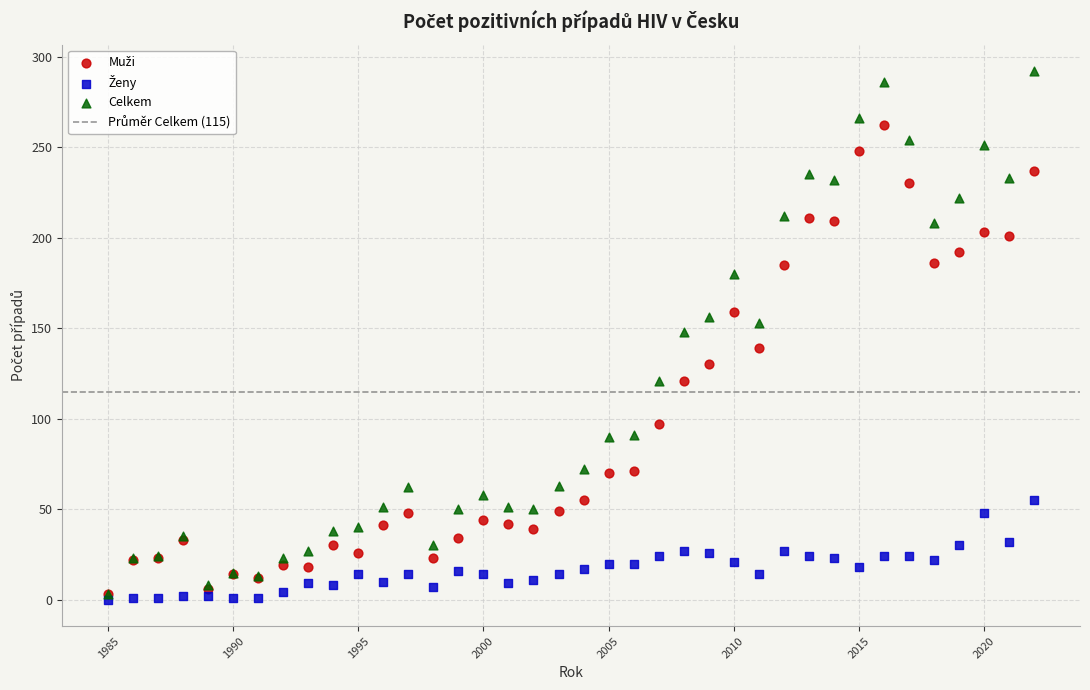

Which series contains the highest Y value?

Celkem